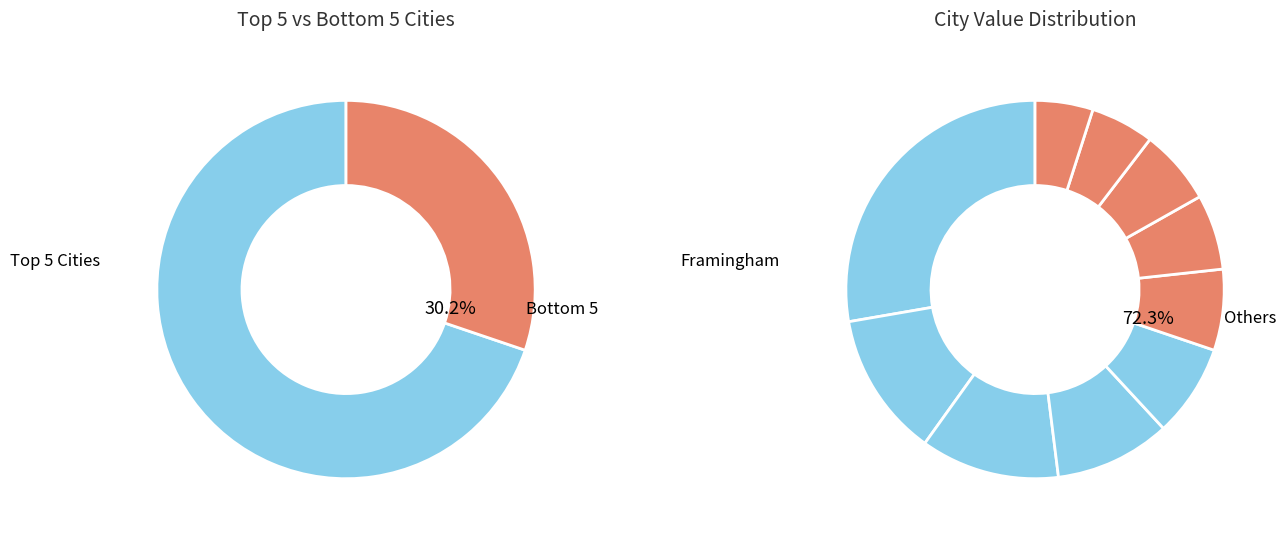

Is it true that Shanghai is 6% of the pie?

False